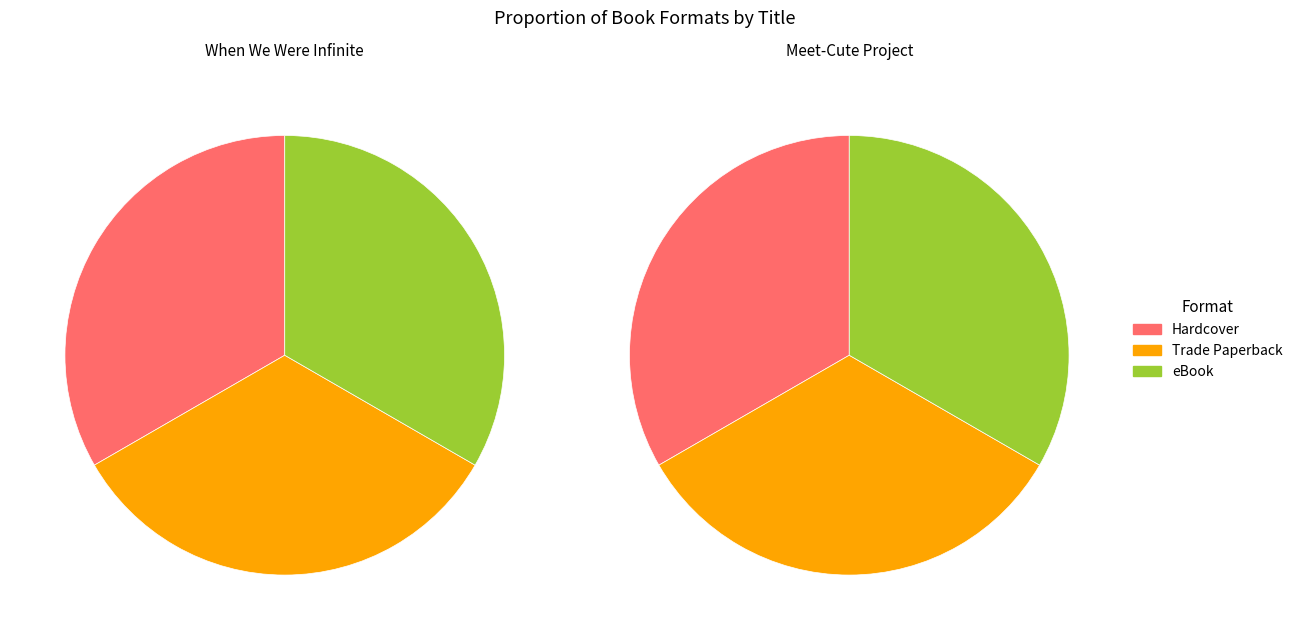

What percentage is the eBook slice, to the nearest percent?

33%